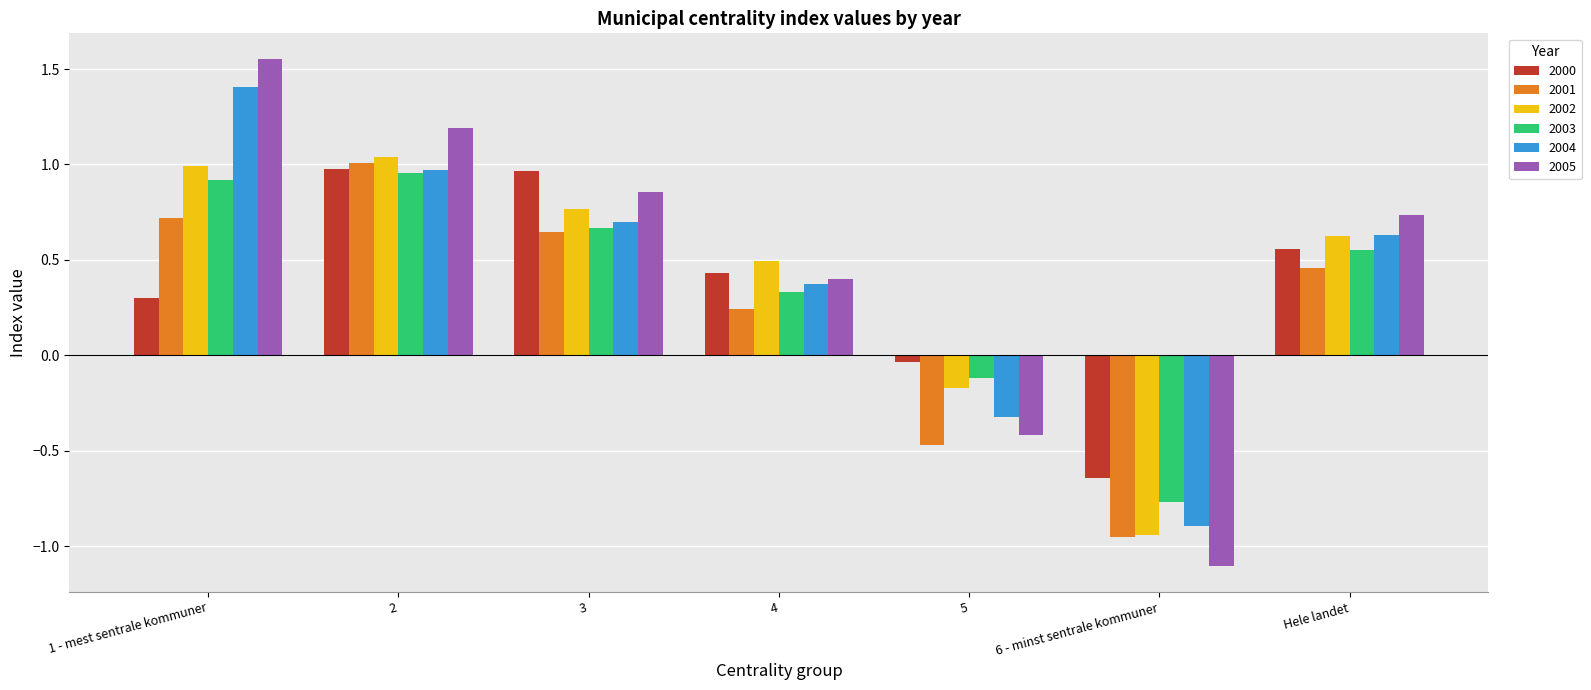

Count the number of categories in the chart.

7